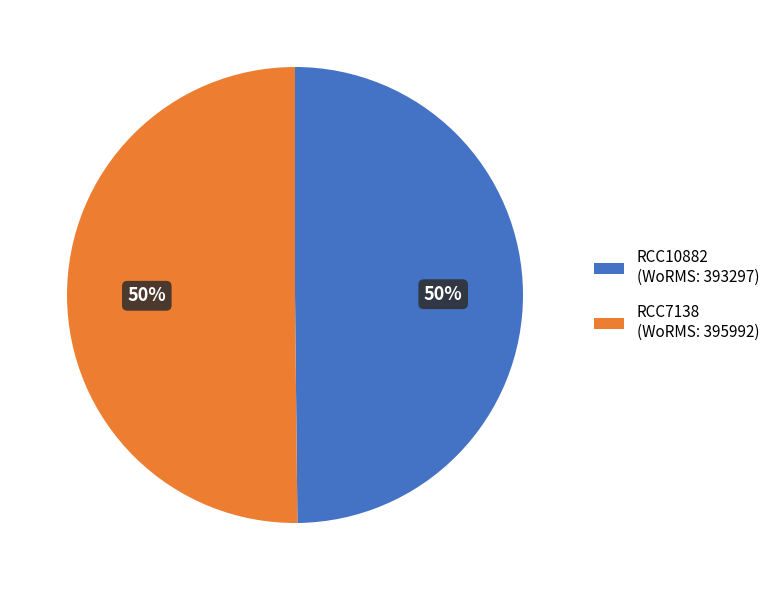

What is the ratio of the value at RCC7138 to the value at RCC10882?

1.0